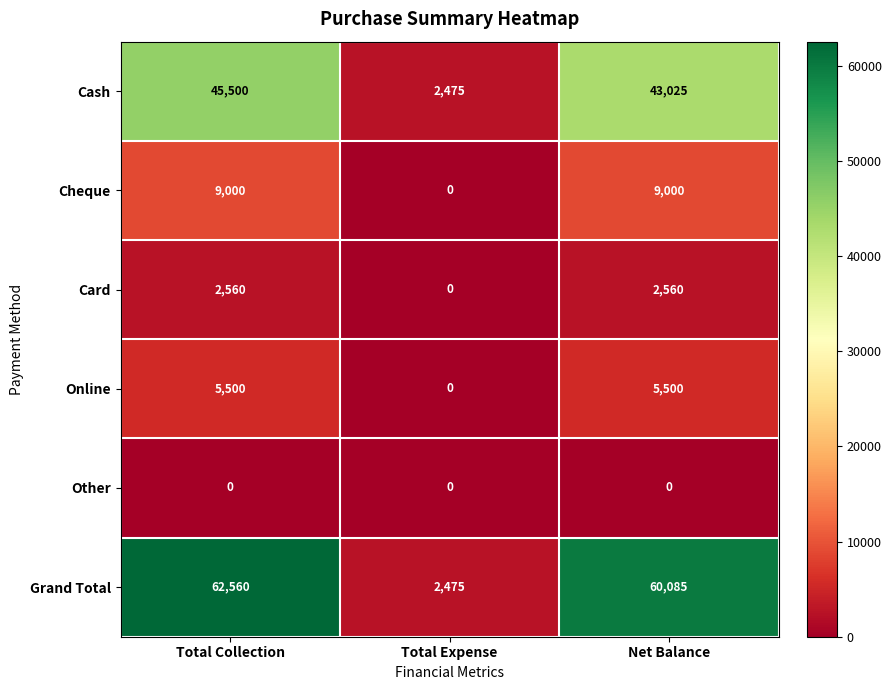

Reading right to left, list all the values displayed in this chart.

Cash: Net Balance=43025	Total Expense=2475	Total Collection=45500
Cheque: Net Balance=9000	Total Expense=0	Total Collection=9000
Card: Net Balance=2560	Total Expense=0	Total Collection=2560
Online: Net Balance=5500	Total Expense=0	Total Collection=5500
Other: Net Balance=0	Total Expense=0	Total Collection=0
Grand Total: Net Balance=60085	Total Expense=2475	Total Collection=62560